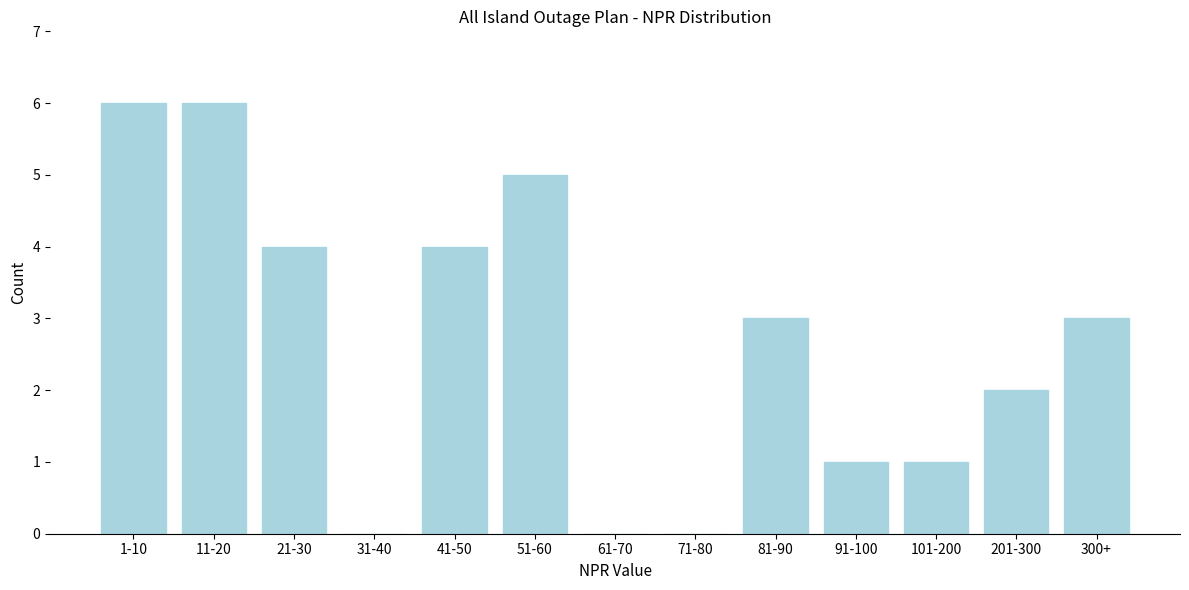

Reading right to left, transcribe all the data shown in this chart.

300+=3	201-300=2	101-200=1	91-100=1	81-90=3	71-80=0	61-70=0	51-60=5	41-50=4	31-40=0	21-30=4	11-20=6	1-10=6